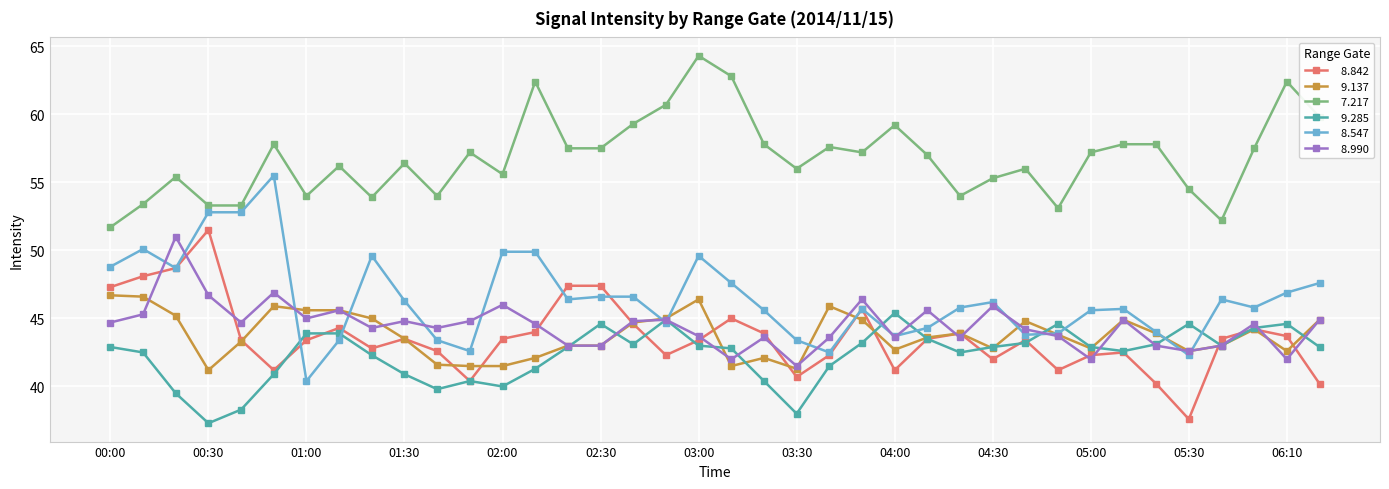

What is the maximum value shown in the chart?

64.3